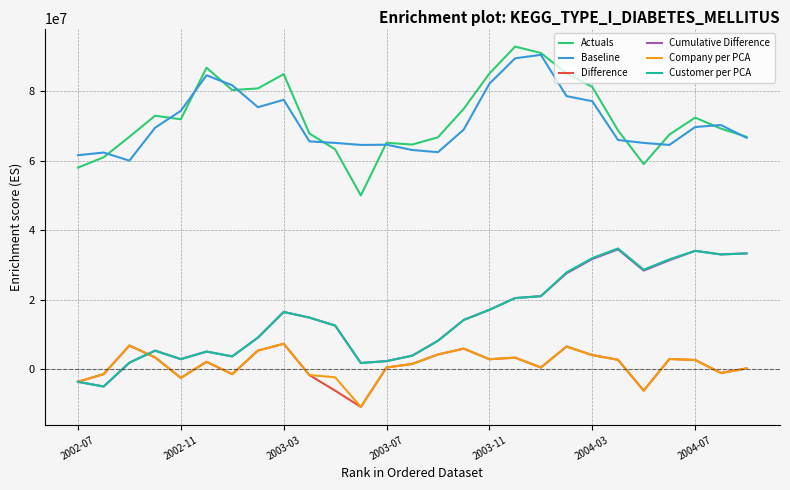

What is the maximum value for Actuals?

92860817